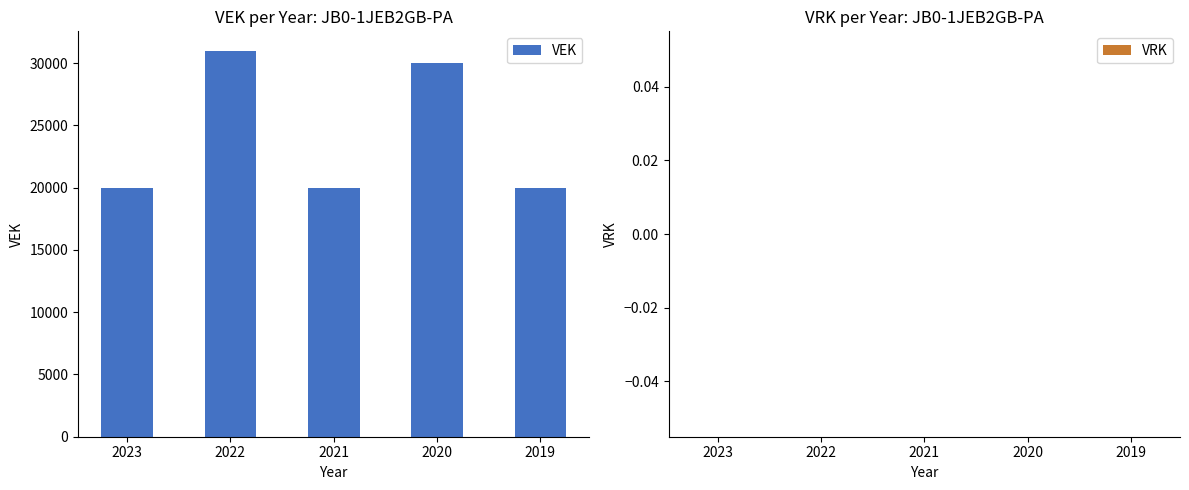

What is the value of the 2nd bar from the left?

31000